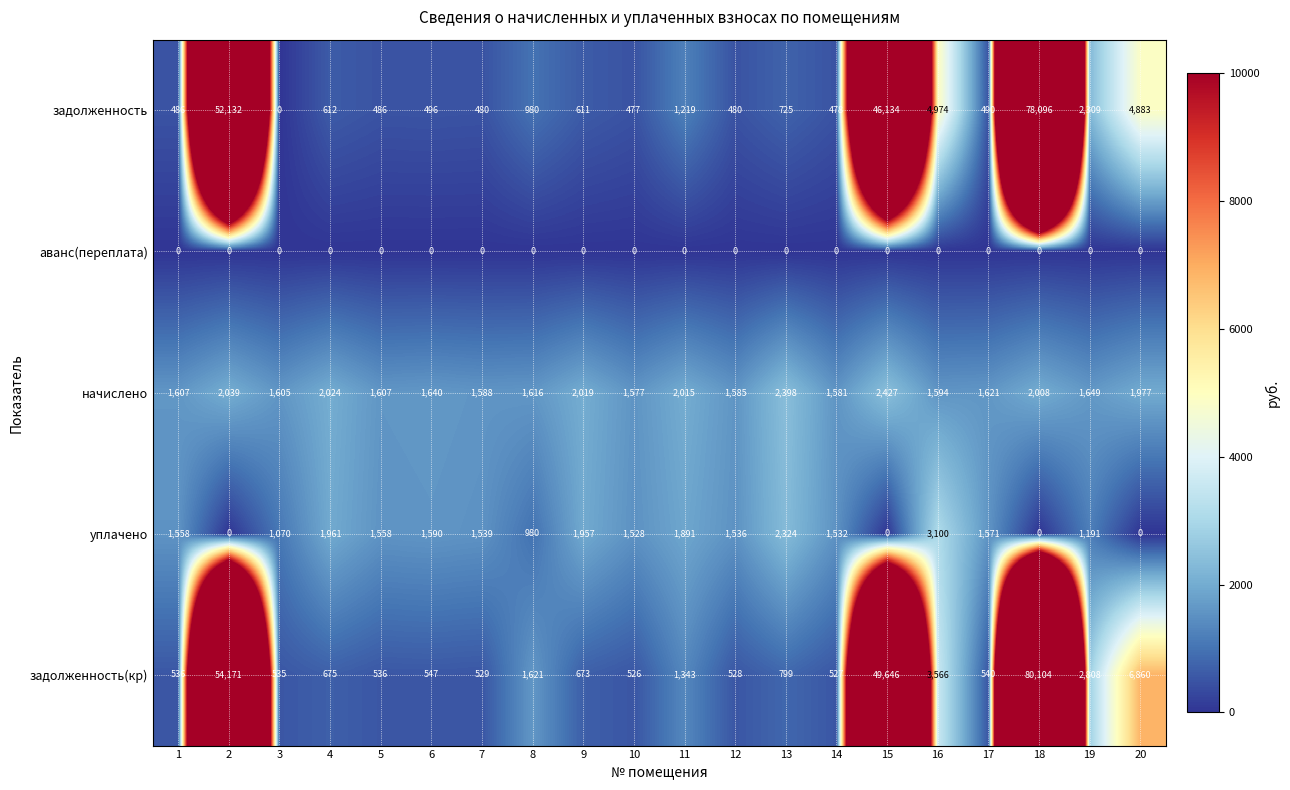

What is the difference between the maximum and minimum values in the уплачено series?

3100